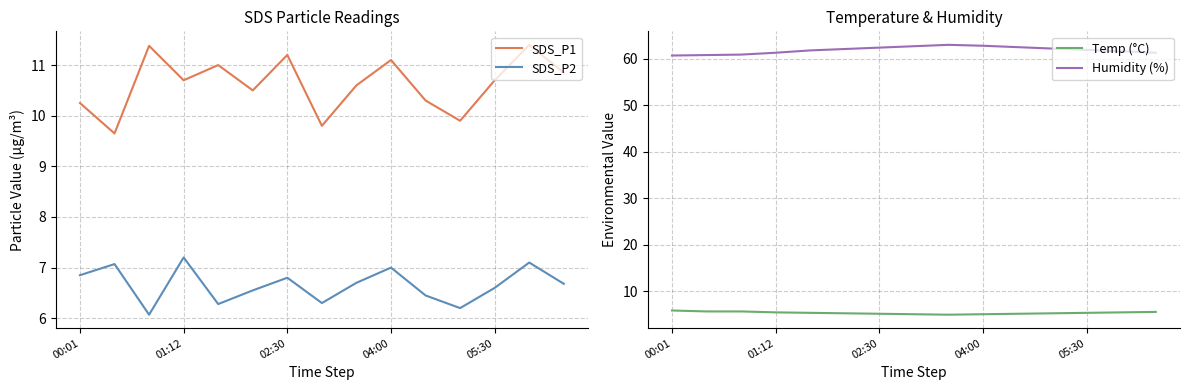

The value of SDS_P2 at 05:30 is 9.2. True or false?

False